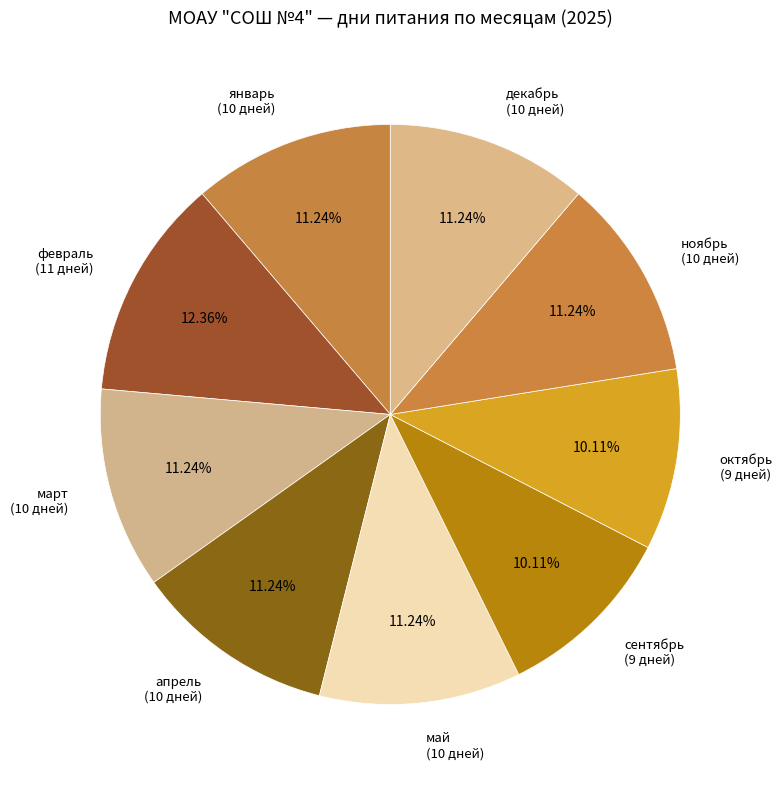

To the nearest percent, what percentage of the pie is февраль?

12%